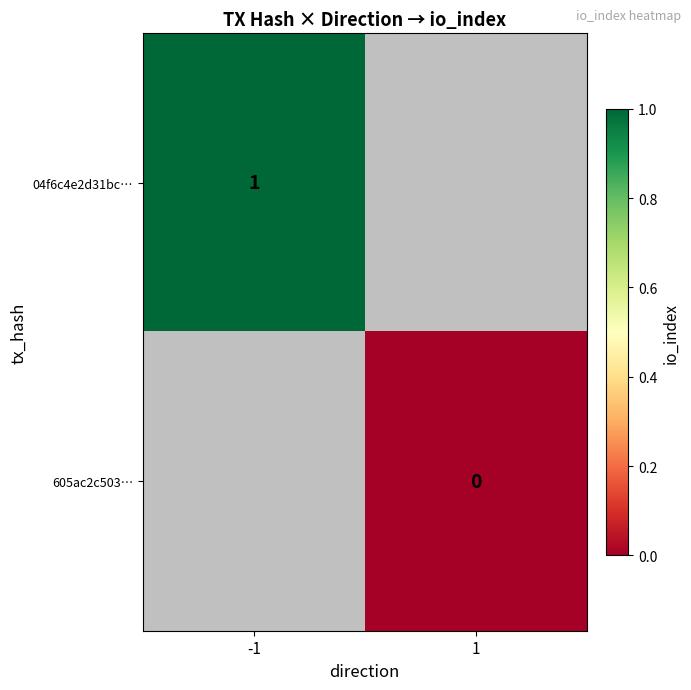

The 04f6c4e2d31bc… series shows 1 at -1. True or false?

True